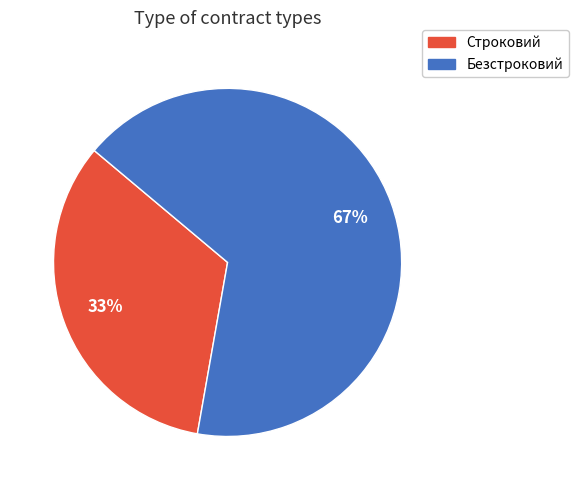

Which slice is the smallest?

Строковий